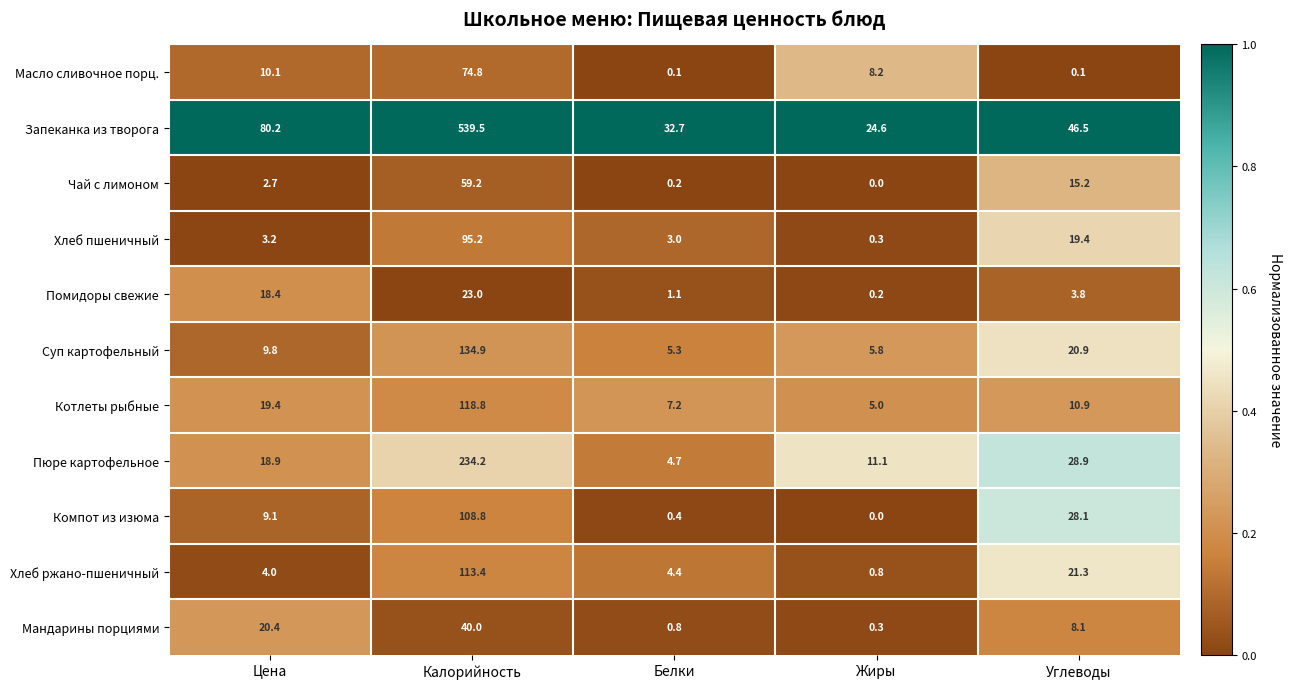

Which category has the highest value in the Мандарины порциями series?

Калорийность